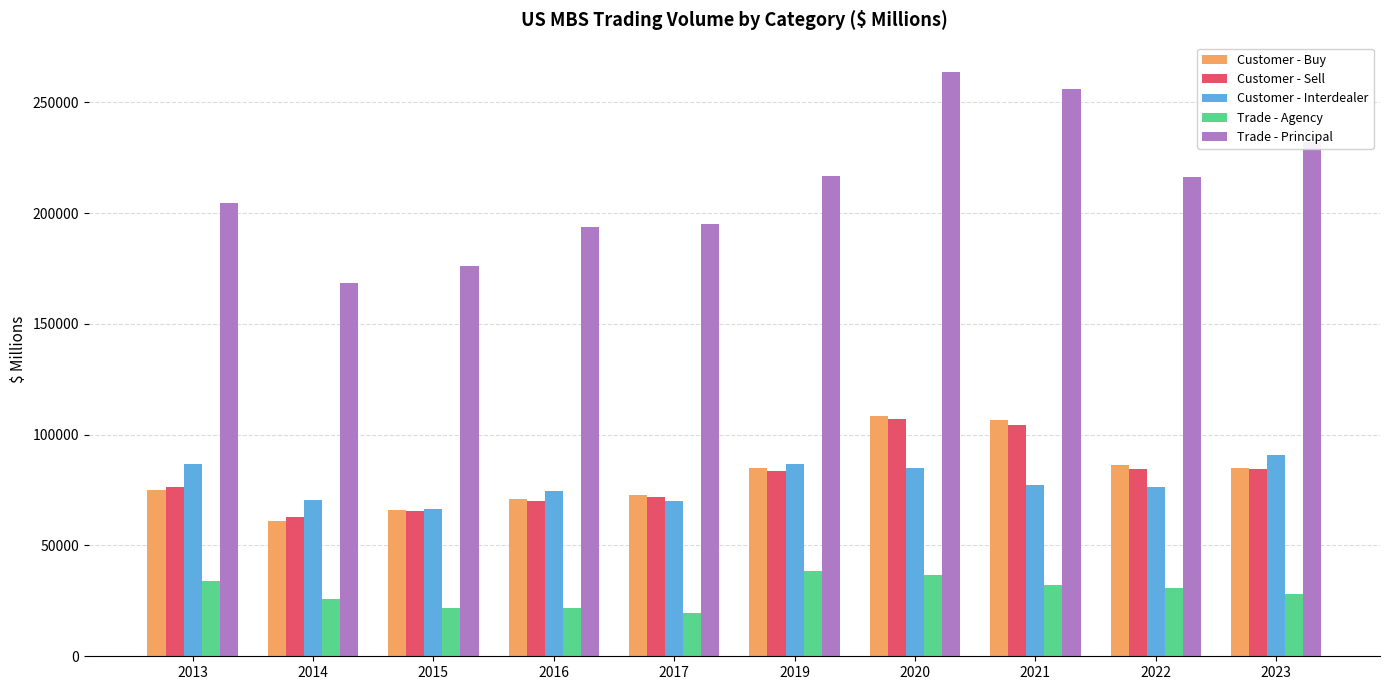

What are all the series names shown in the legend?

Customer - Buy, Customer - Sell, Customer - Interdealer, Trade - Agency, Trade - Principal